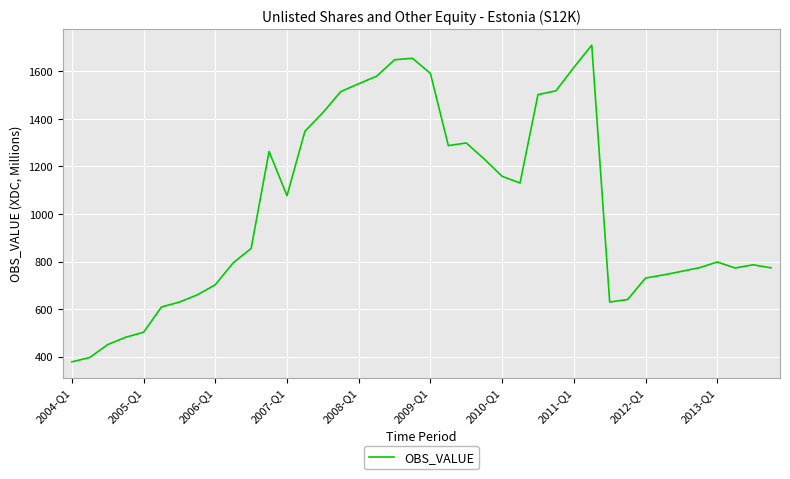

How many categories are shown in the chart?

40